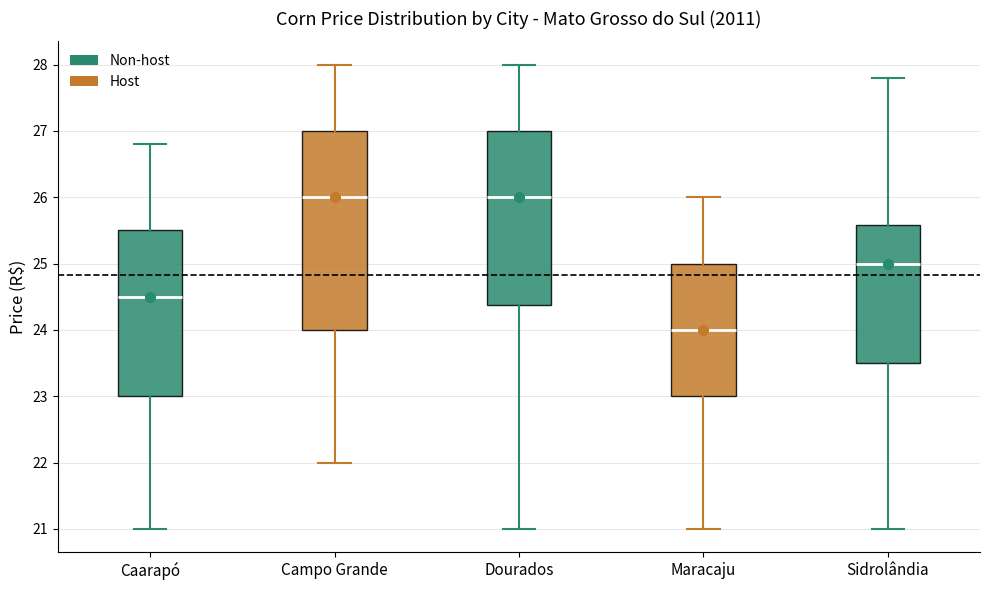

Comparing the boxes themselves (not the whiskers), which one is the tallest?

Campo Grande